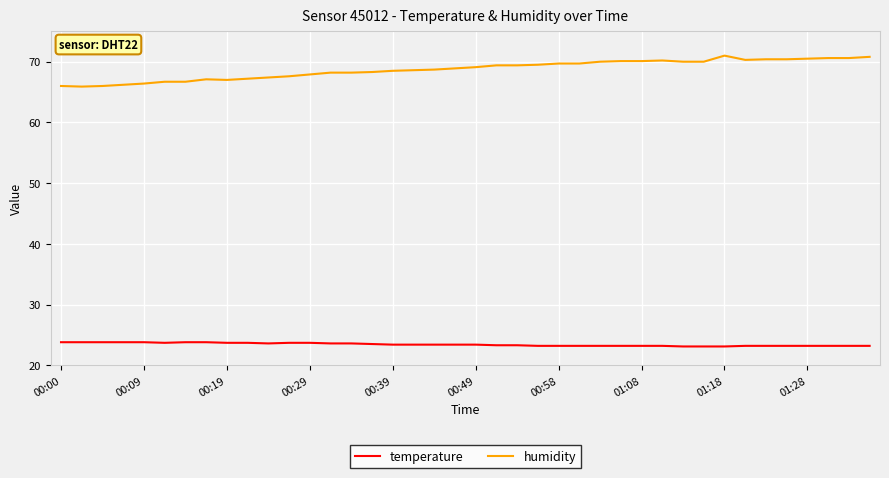

What is the average value of the humidity series?

68.7